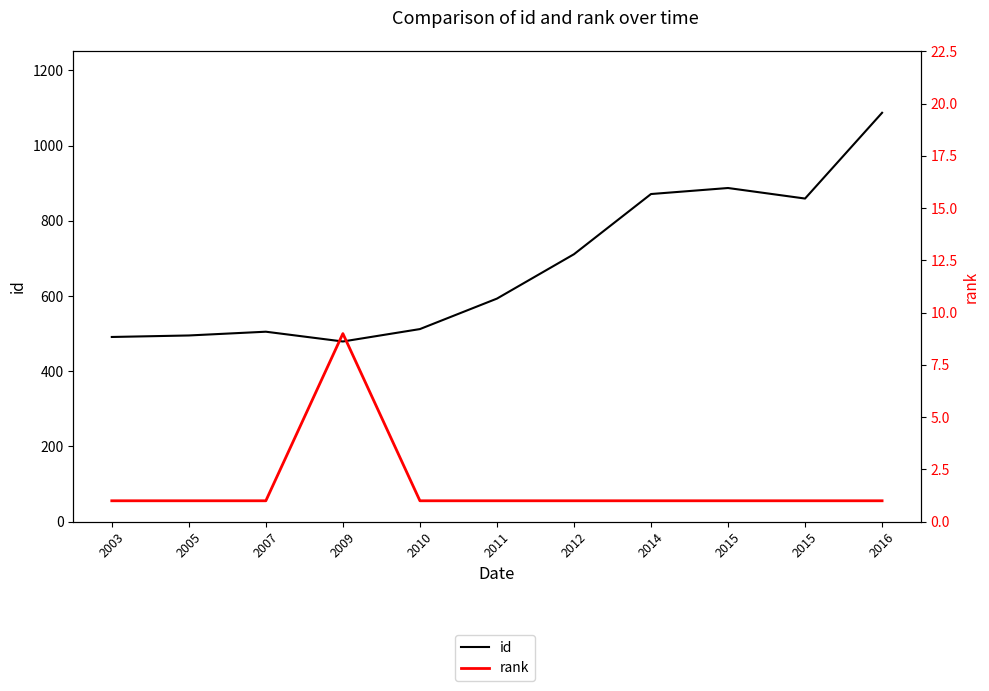

At how many categories does at least one series exceed 897?

1